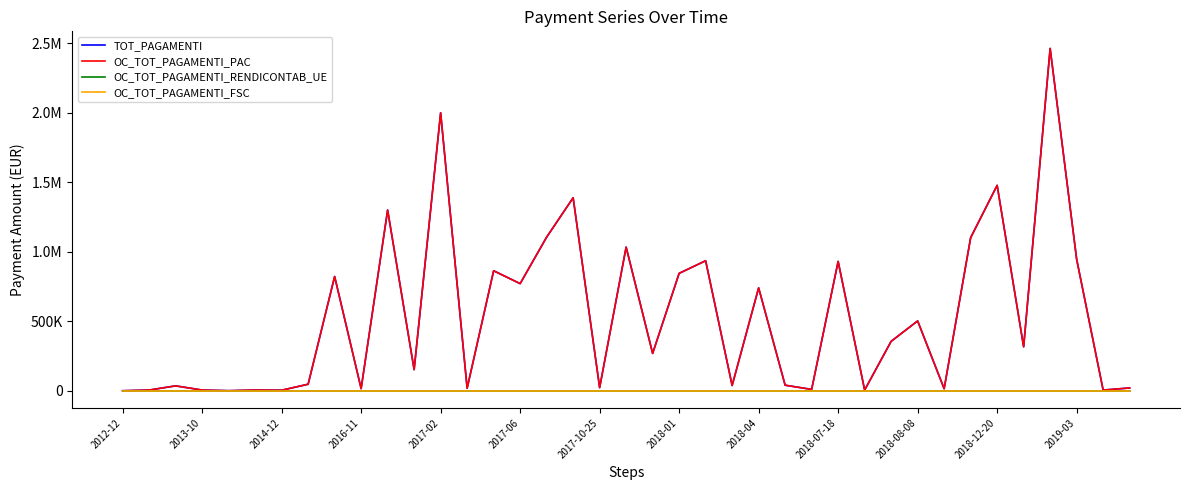

Does the chart display data point markers on the line(s)?

No